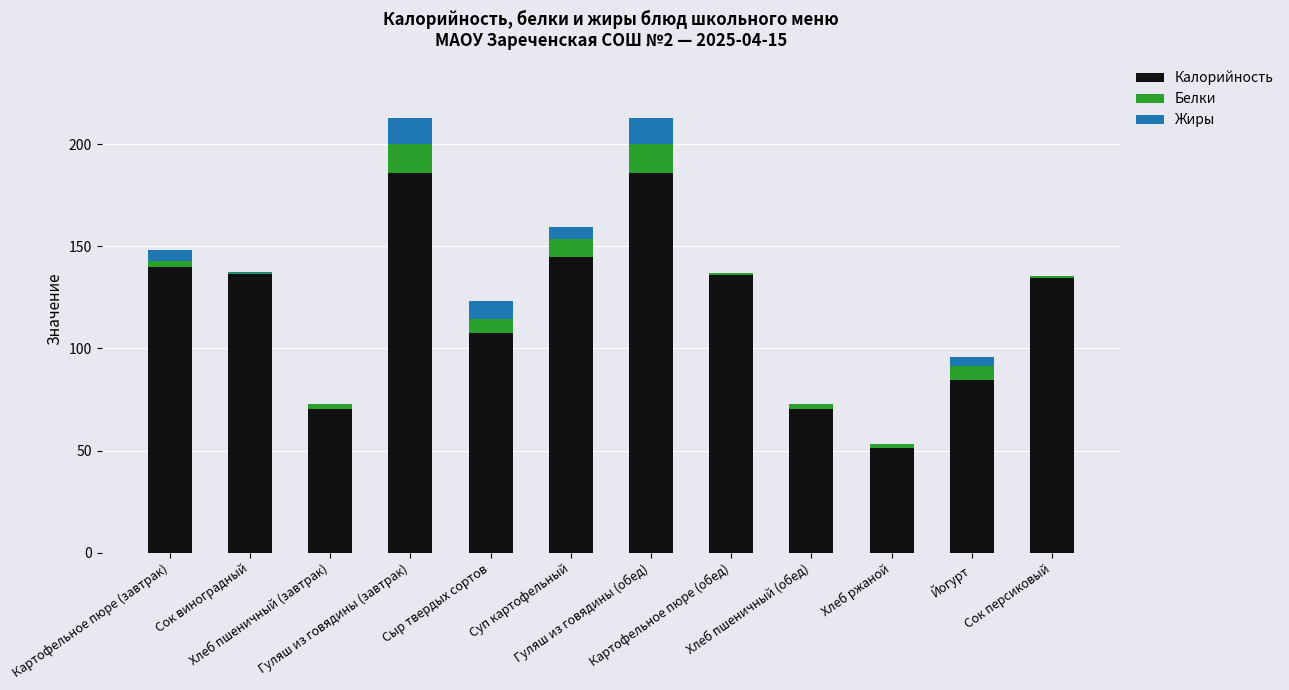

Are the bars horizontal?

No